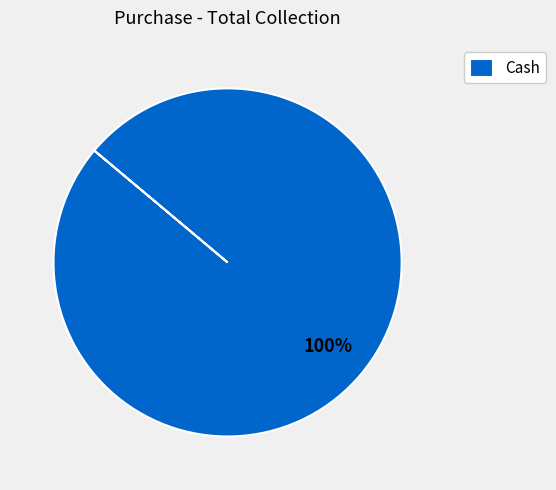

Rank the categories by value from highest to lowest.

Cash